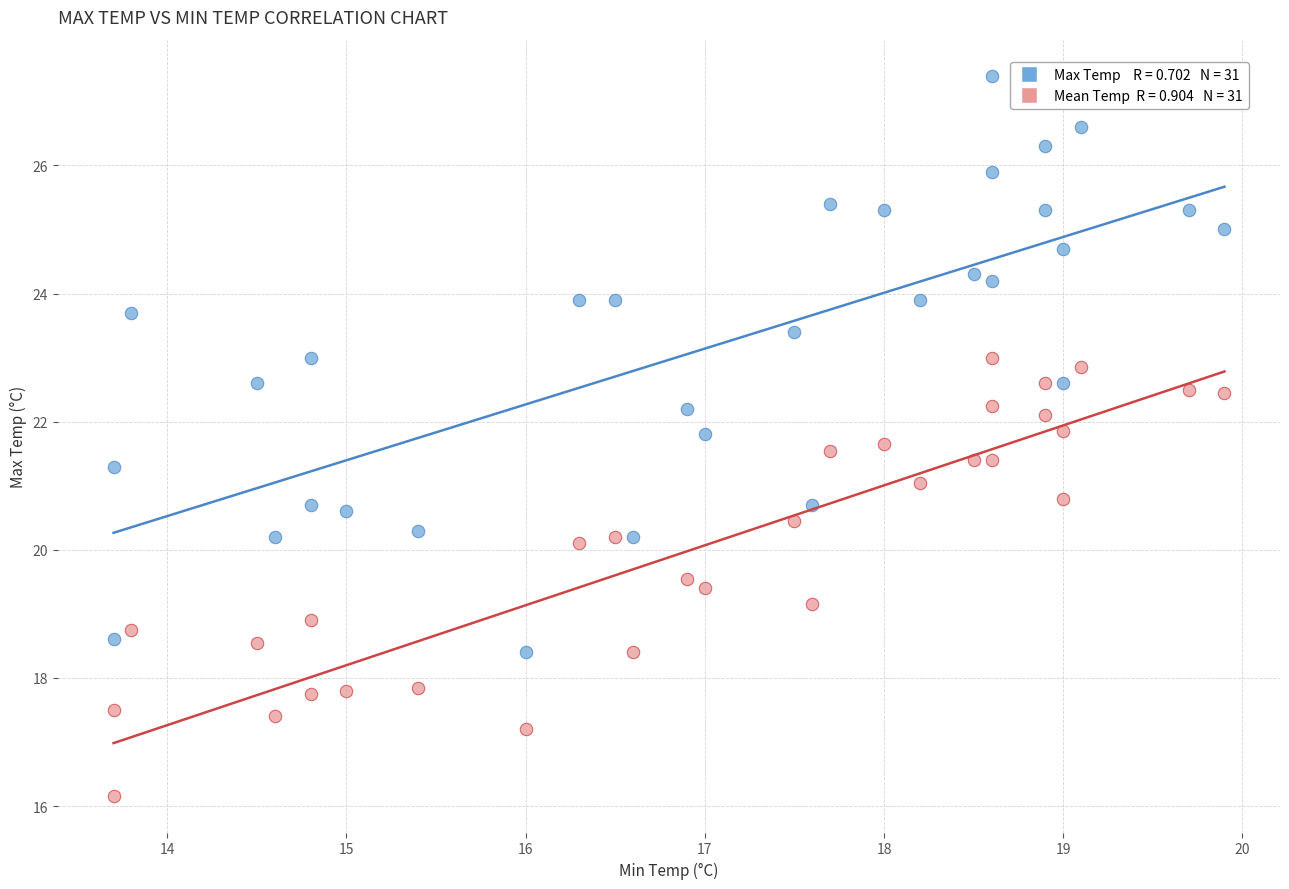

Across all data points, what is the range of X values (max minus min)?

6.2